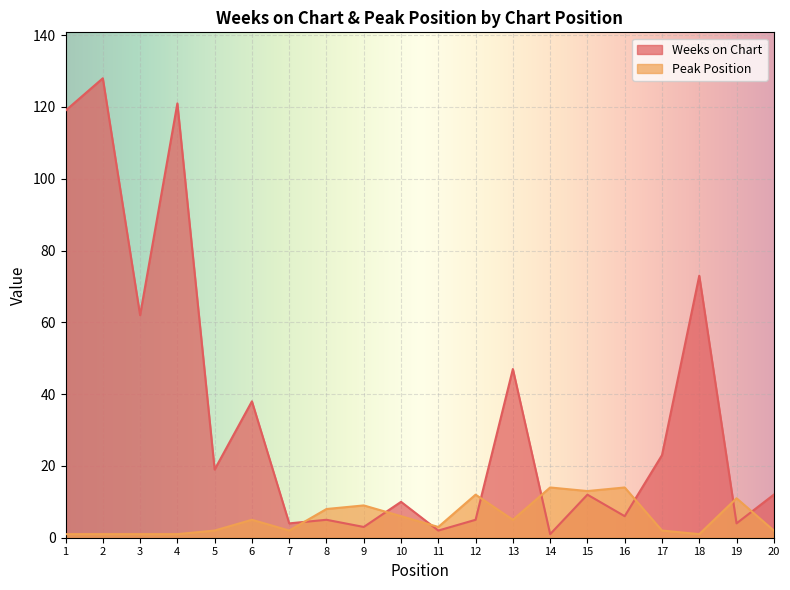

Which series has the largest total across all categories?

Weeks on Chart